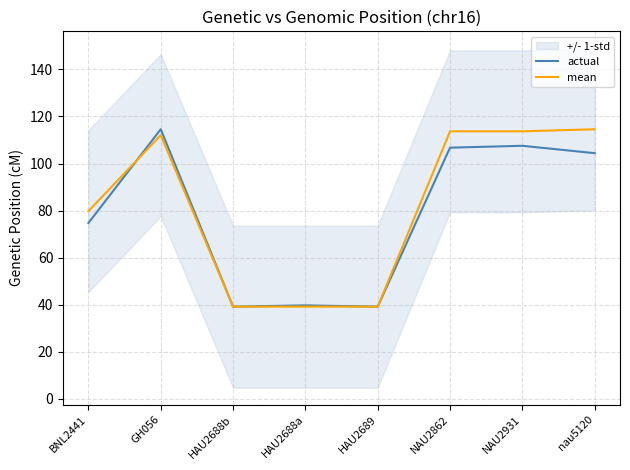

Where is actual nearest to the value 76?

BNL2441